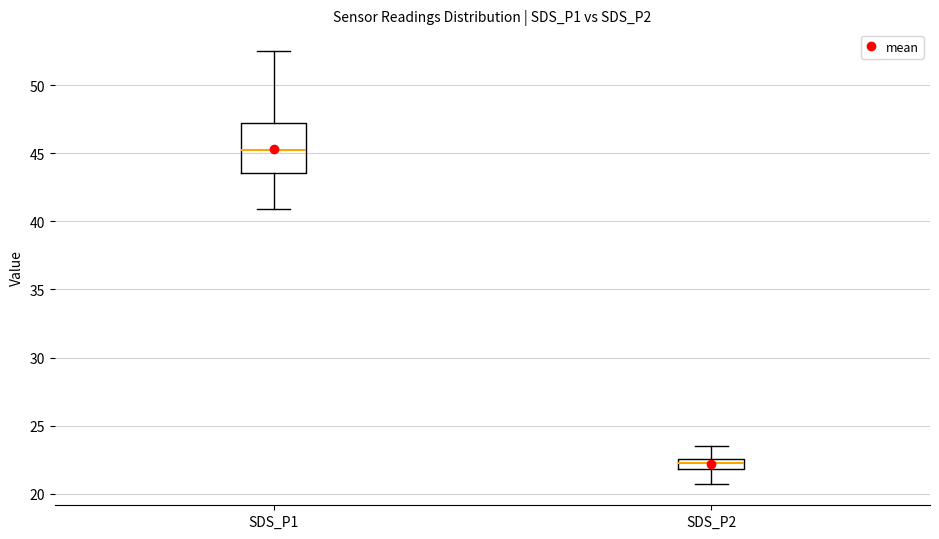

Which box is the tallest, from its lower edge to its upper edge?

SDS_P1